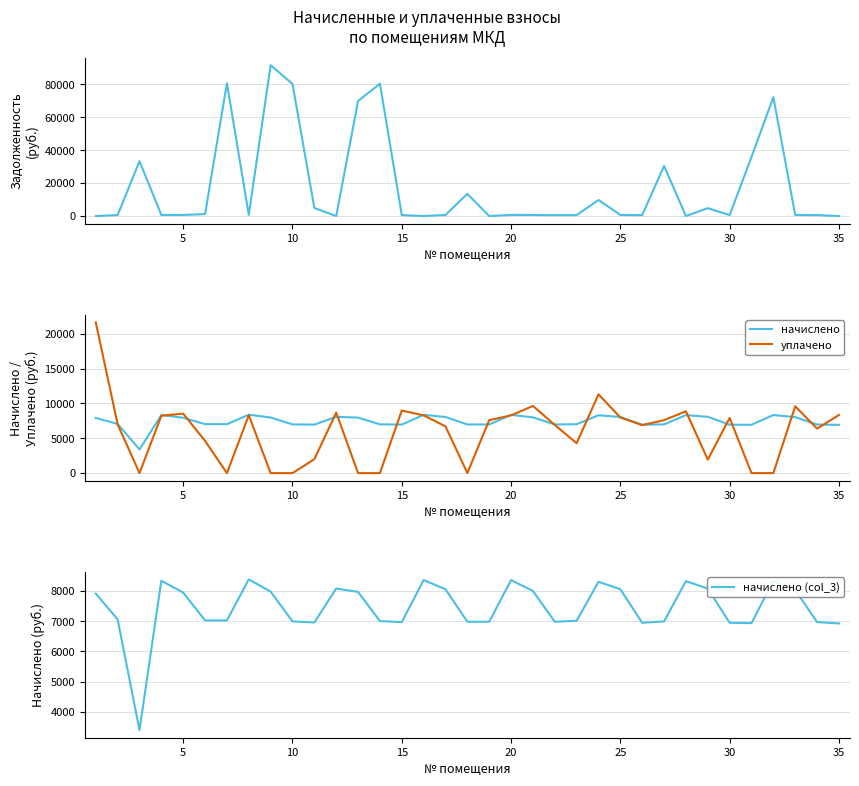

Rank the series by their maximum value, from highest to lowest.

задолженность, уплачено, начислено, начислено (col_3)